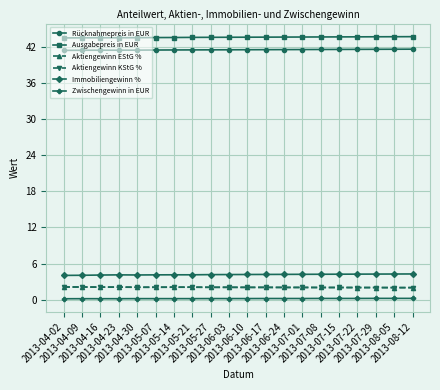

What position from the right is 2013-07-22?

4